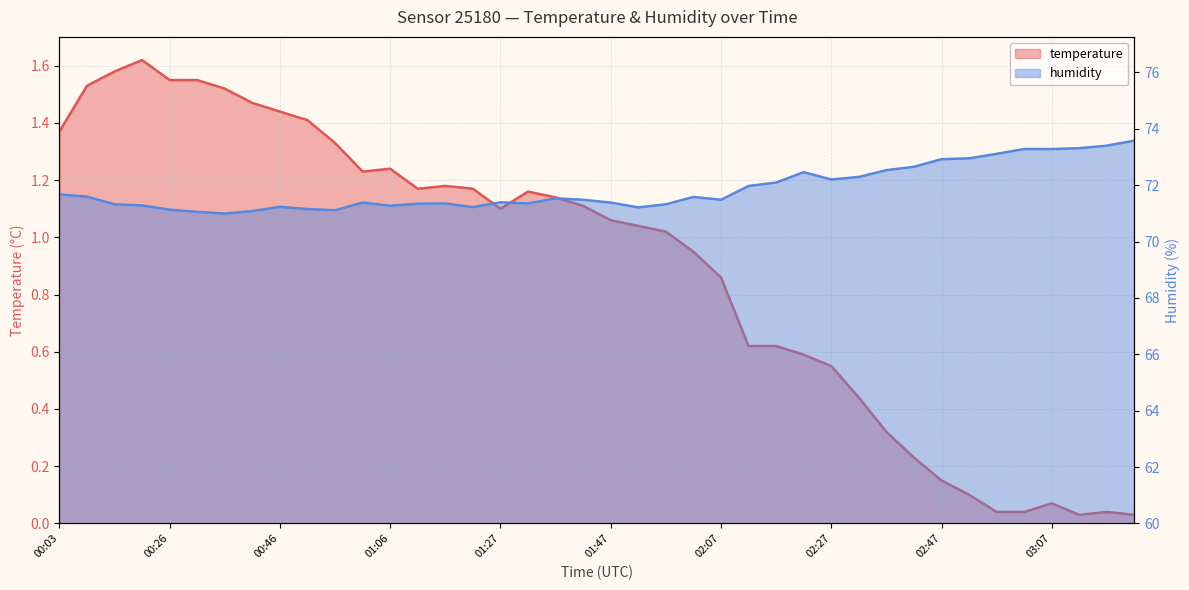

Is it true that humidity equals 41.8 at 01:06?

False